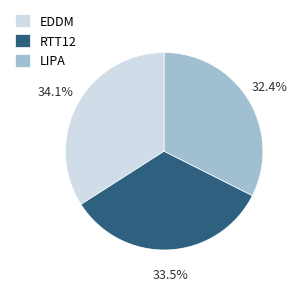

What percentage is the EDDM slice, to the nearest percent?

34%